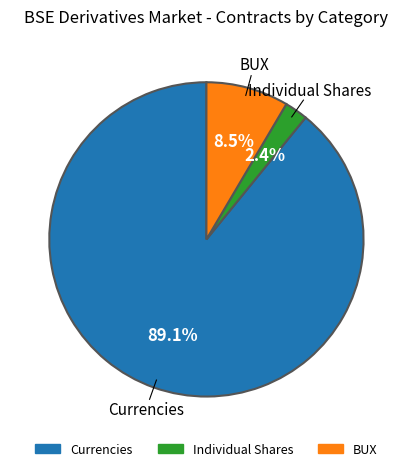

How many segments does this pie chart have?

3